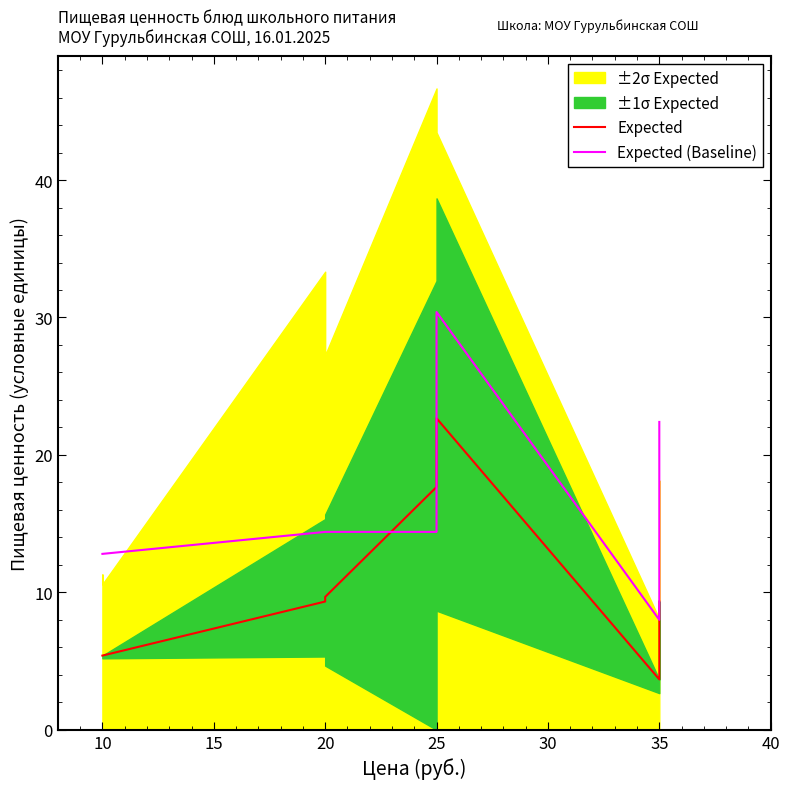

Reading left to right, transcribe all the data shown in this chart.

Expected: 5.4	5.4	9.3	9.7	17.7	22.7	3.7	9.3
Expected (Baseline): 12.8	12.8	14.4	14.4	14.4	30.4	8.0	22.4